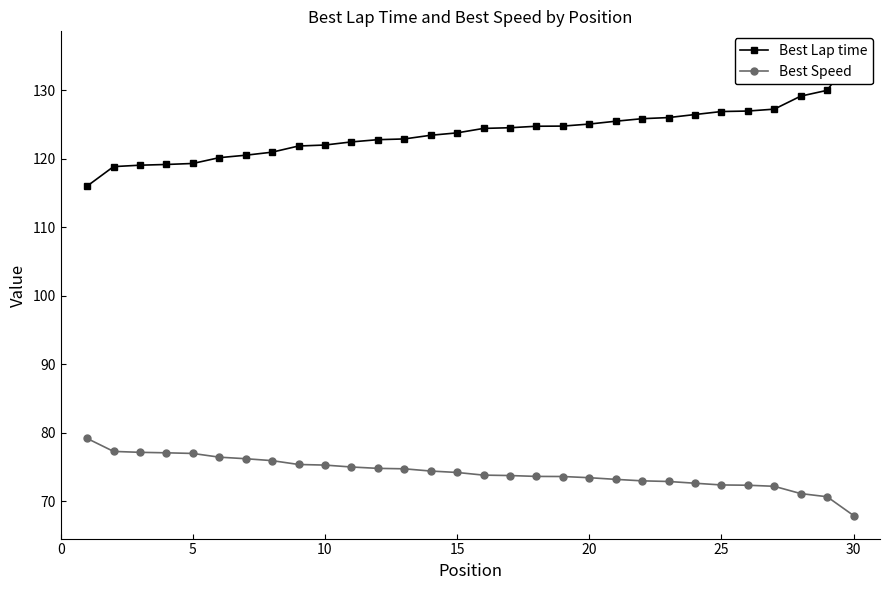

True or false: Best Speed has a value of 74.2 at 15.

True